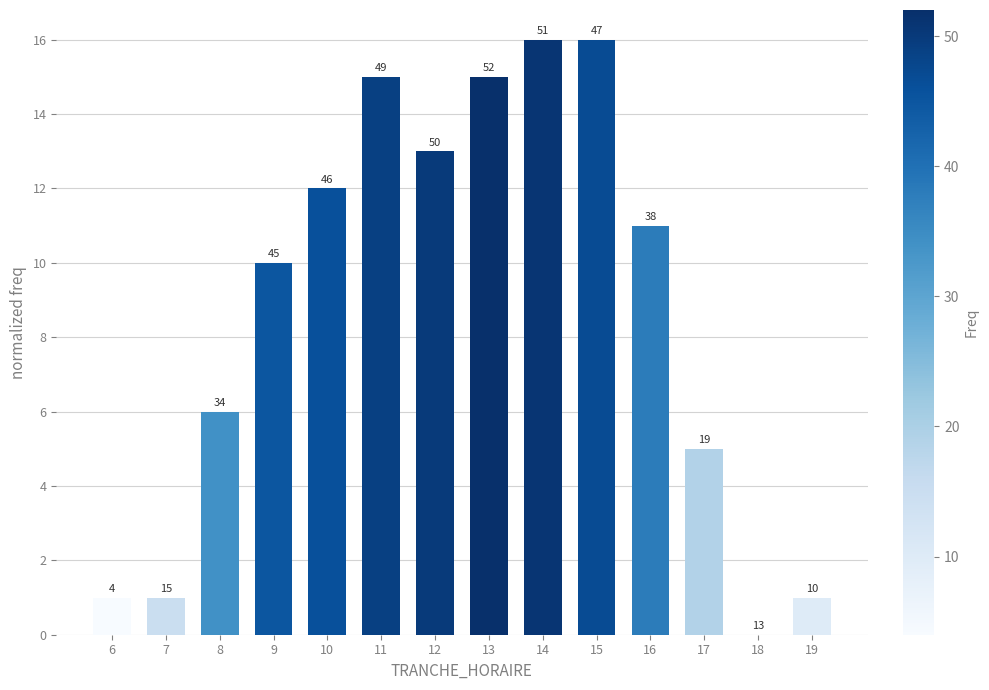

What is the value of the 1st bar from the left?

1